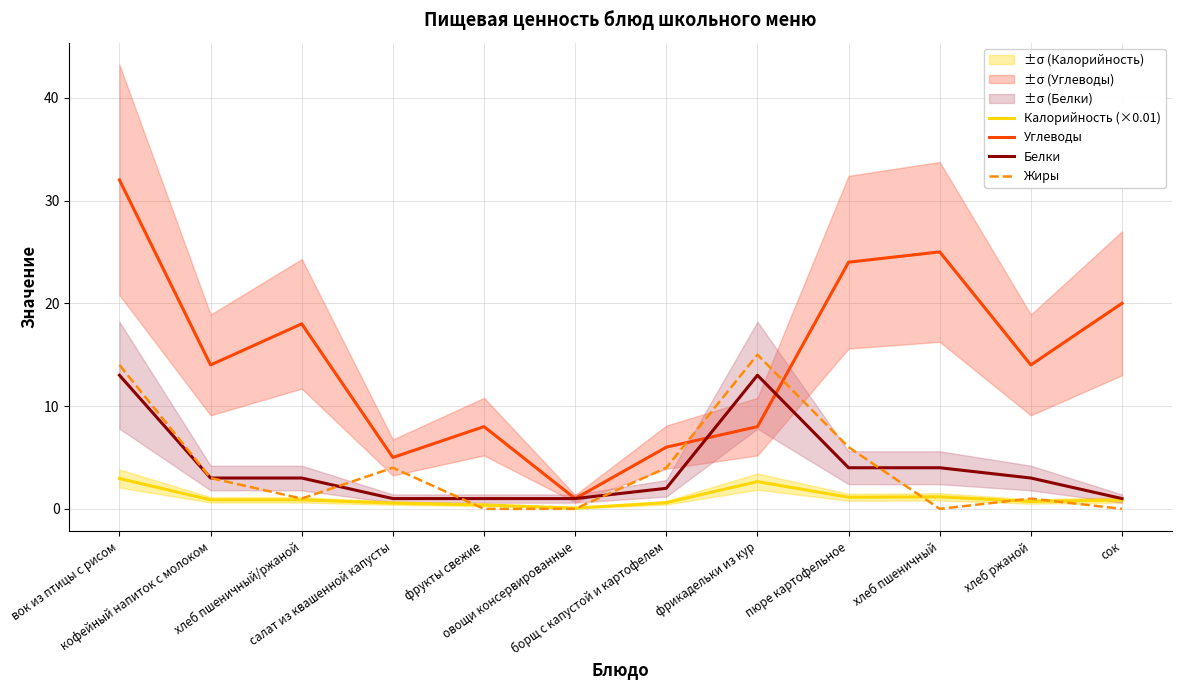

What is the difference between the Углеводы values at борщ с капустой и картофелем and фрукты свежие?

2.0